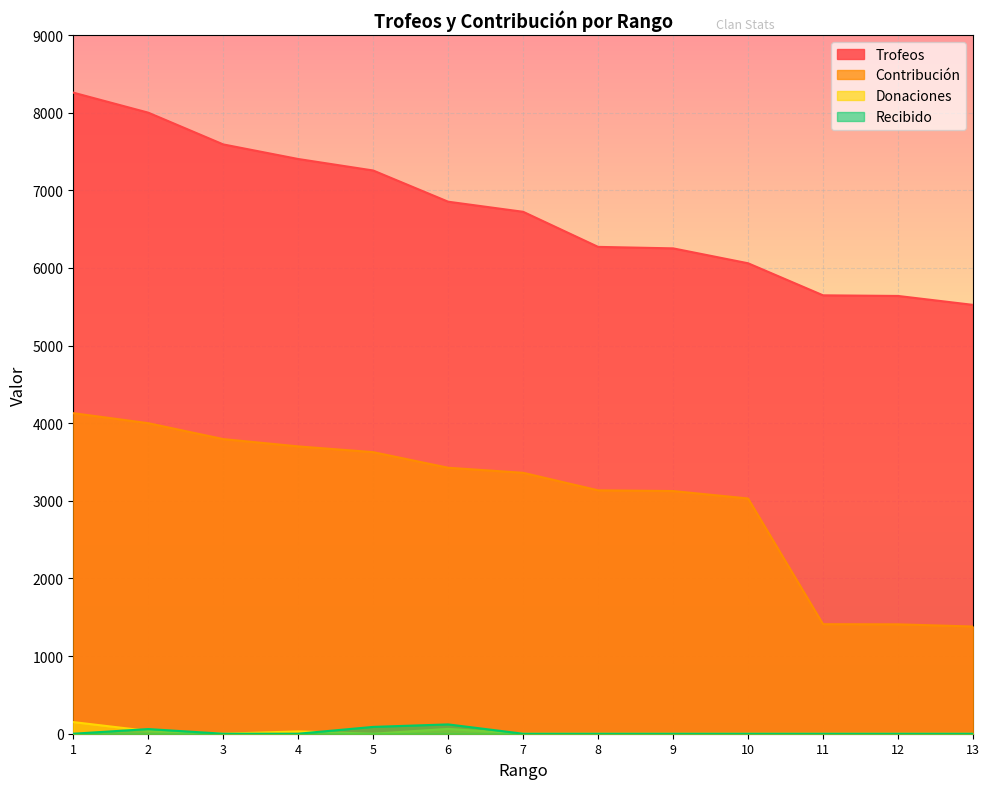

Which series has the largest range (max minus min)?

Contribución